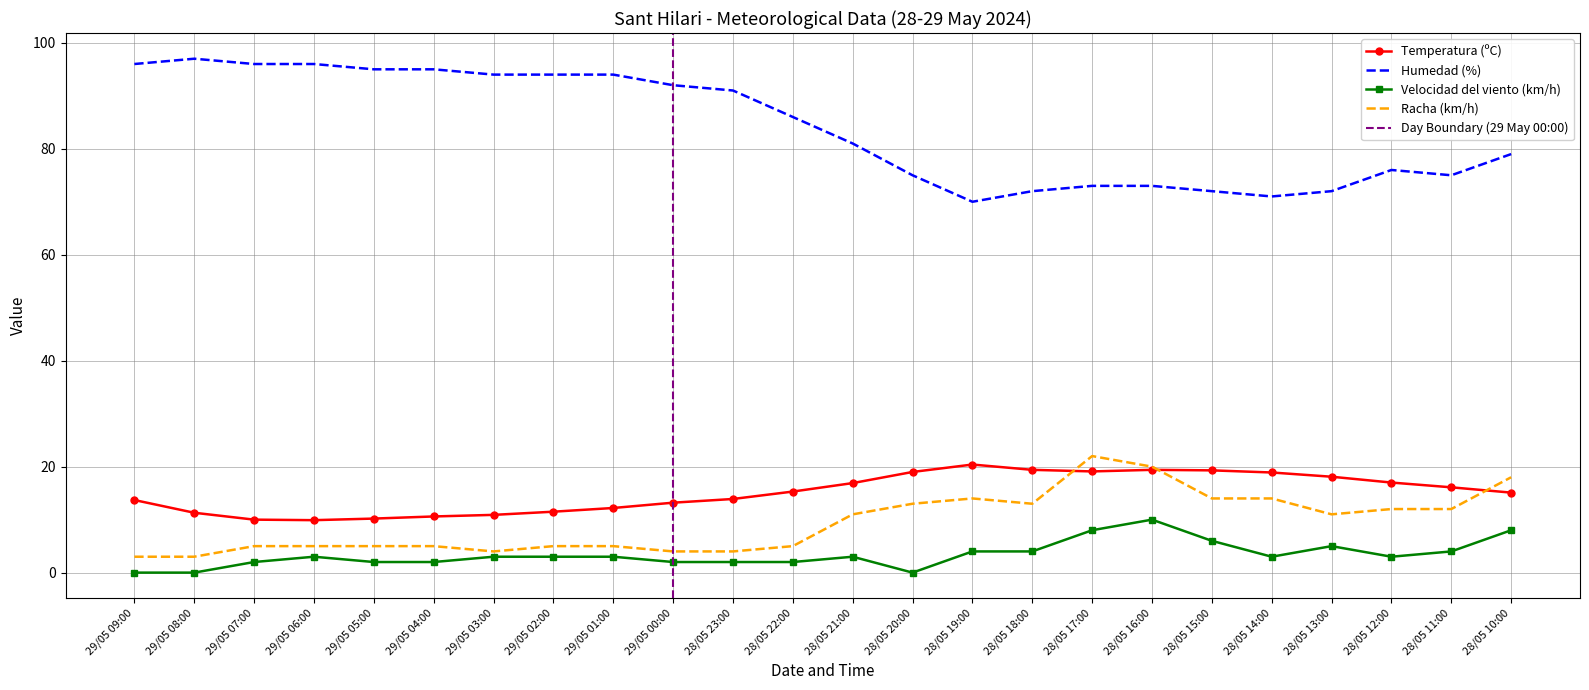

Which series has the widest spread of values?

Humedad (%)